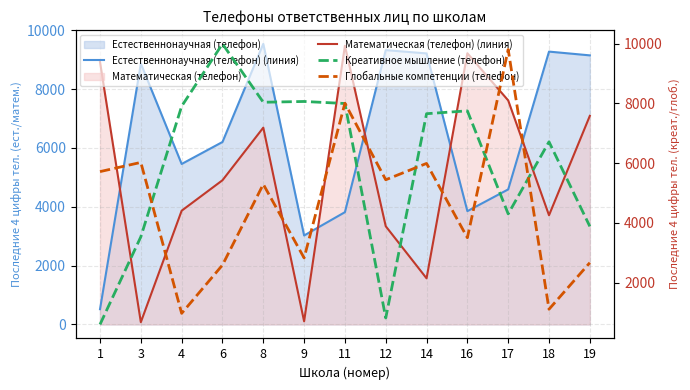

Reading left to right, transcribe all the data shown in this chart.

Естественнонаучная (телефон) (линия): 1=517	3=8863	4=5453	6=6200	8=9535	9=3023	11=3815	12=9322	14=9210	16=3850	17=4589	18=9272	19=9144
Математическая (телефон) (линия): 1=8918	3=76	4=3865	6=4900	8=6688	9=105	11=9473	12=3337	14=1567	16=9215	17=7613	18=3710	19=7088
Креативное мышление (телефон): 1=601	3=3533	4=7902	6=9990	8=8036	9=8062	11=7994	12=817	14=7653	16=7748	17=4300	18=6712	19=3882
Глобальные компетенции (телефон): 1=5715	3=6023	4=972	6=2588	8=5292	9=2827	11=8004	12=5442	14=5989	16=3502	17=9801	18=1109	19=2666